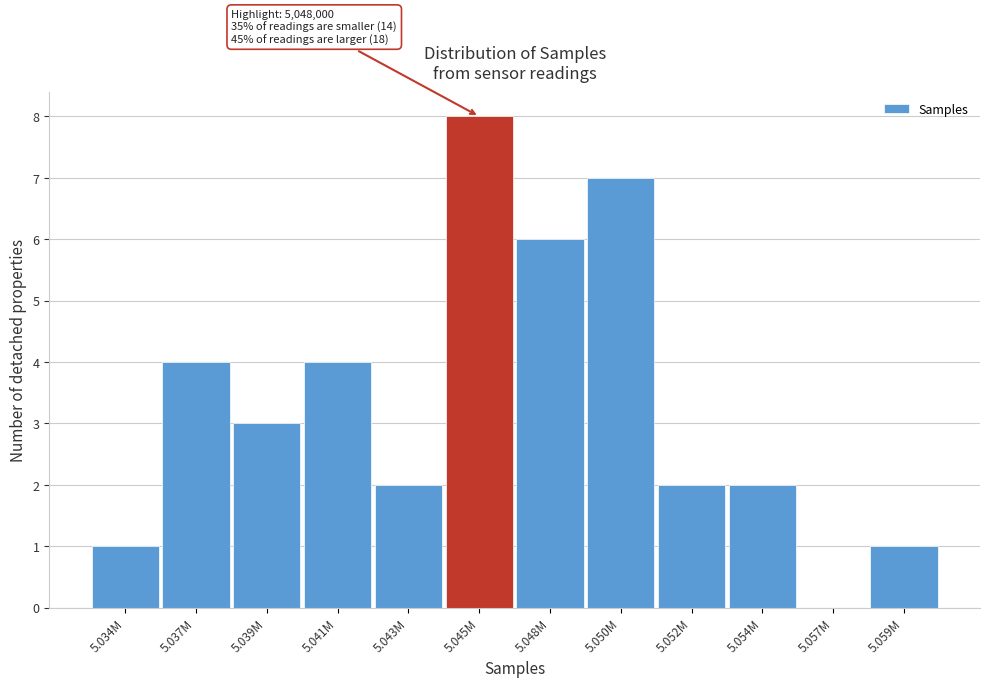

Reading left to right, extract all data points from this chart.

5.034M=1	5.037M=4	5.039M=3	5.041M=4	5.043M=2	5.045M=8	5.048M=6	5.050M=7	5.052M=2	5.054M=2	5.057M=0	5.059M=1